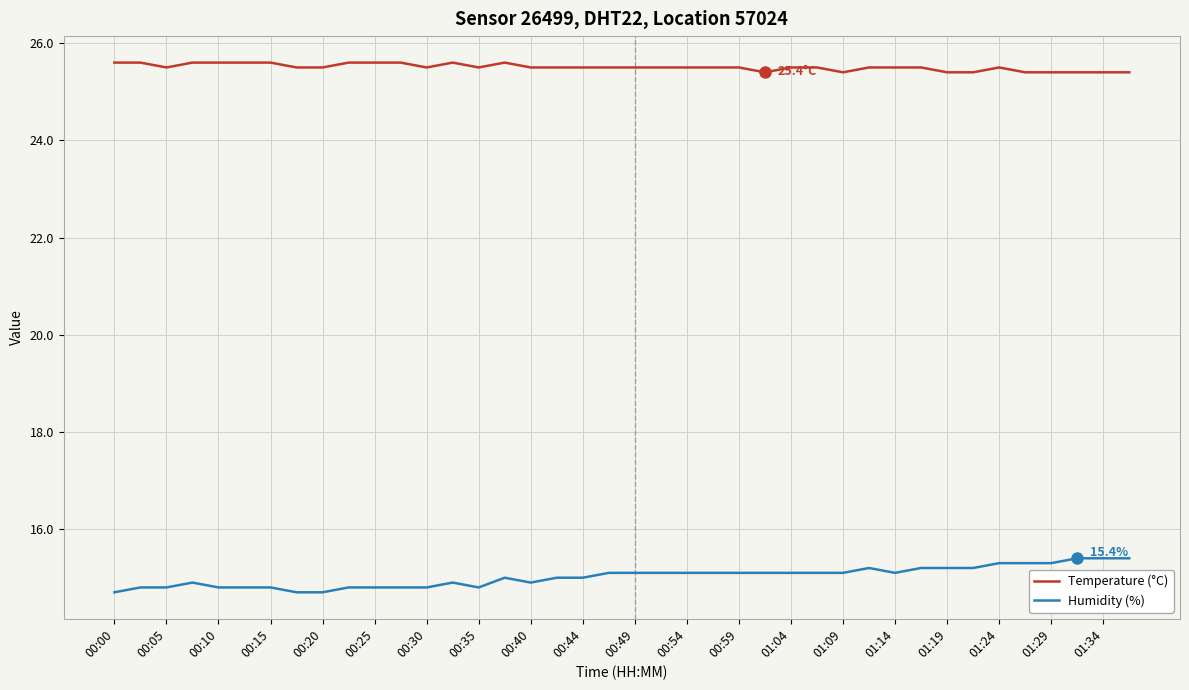

Reading left to right, list all the values displayed in this chart.

Temperature (°C): 25.6	25.6	25.5	25.6	25.6	25.6	25.6	25.5	25.5	25.6	25.6	25.6	25.5	25.6	25.5	25.6	25.5	25.5	25.5	25.5	25.5	25.5	25.5	25.5	25.5	25.4	25.5	25.5	25.4	25.5	25.5	25.5	25.4	25.4	25.5	25.4	25.4	25.4	25.4	25.4
Humidity (%): 14.7	14.8	14.8	14.9	14.8	14.8	14.8	14.7	14.7	14.8	14.8	14.8	14.8	14.9	14.8	15.0	14.9	15.0	15.0	15.1	15.1	15.1	15.1	15.1	15.1	15.1	15.1	15.1	15.1	15.2	15.1	15.2	15.2	15.2	15.3	15.3	15.3	15.4	15.4	15.4